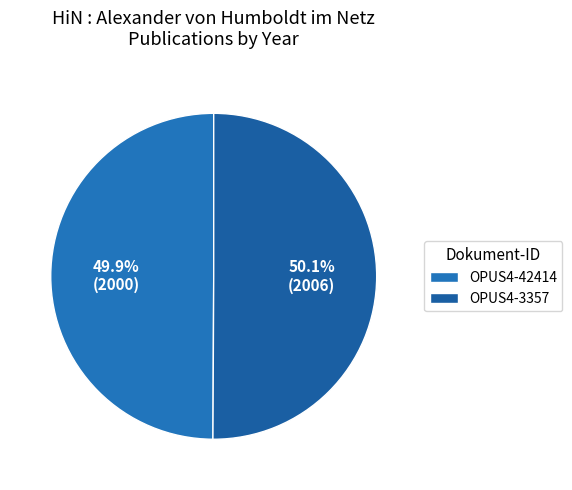

Which slice is the largest?

OPUS4-3357